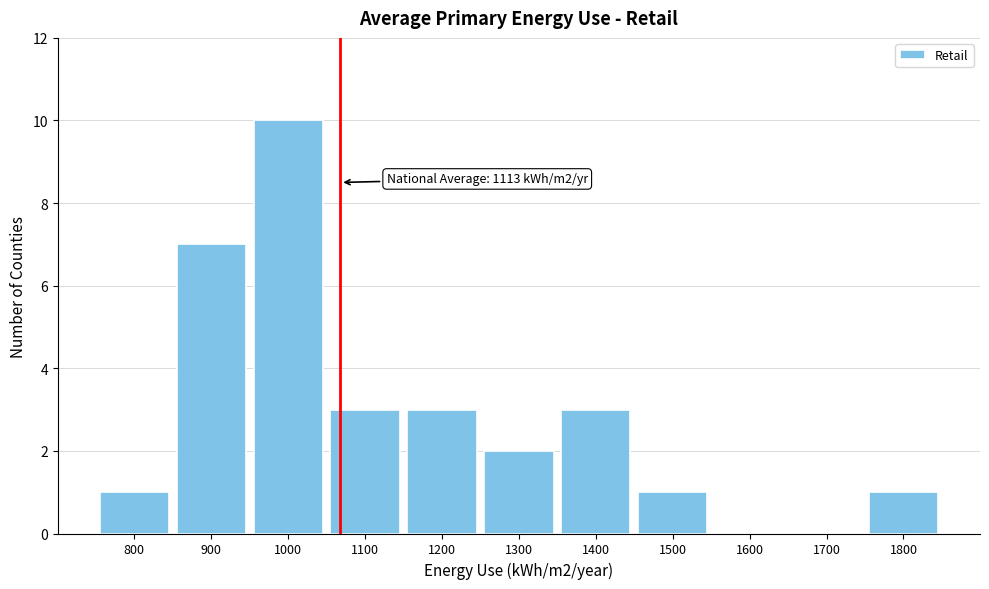

Reading left to right, what are all the values shown in this chart?

800=1	900=7	1000=10	1100=3	1200=3	1300=2	1400=3	1500=1	1600=0	1700=0	1800=1